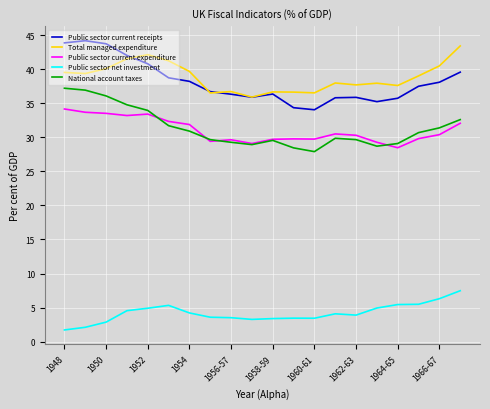

What is the lowest value of the Public sector net investment series?

1.7